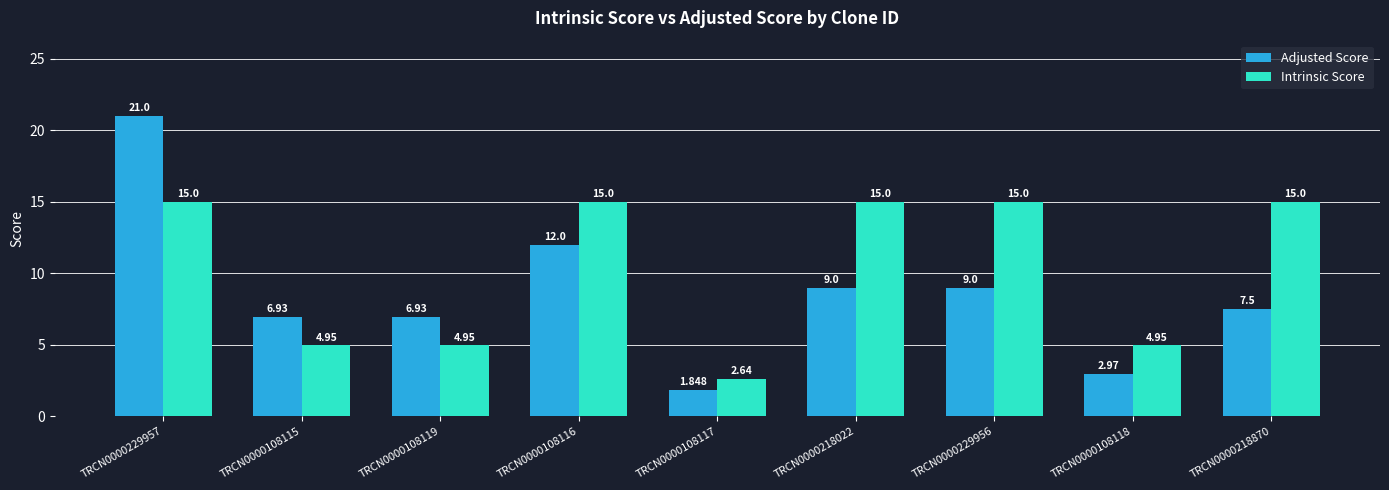

What is the label of the 9th bar from the left?

TRCN0000218870